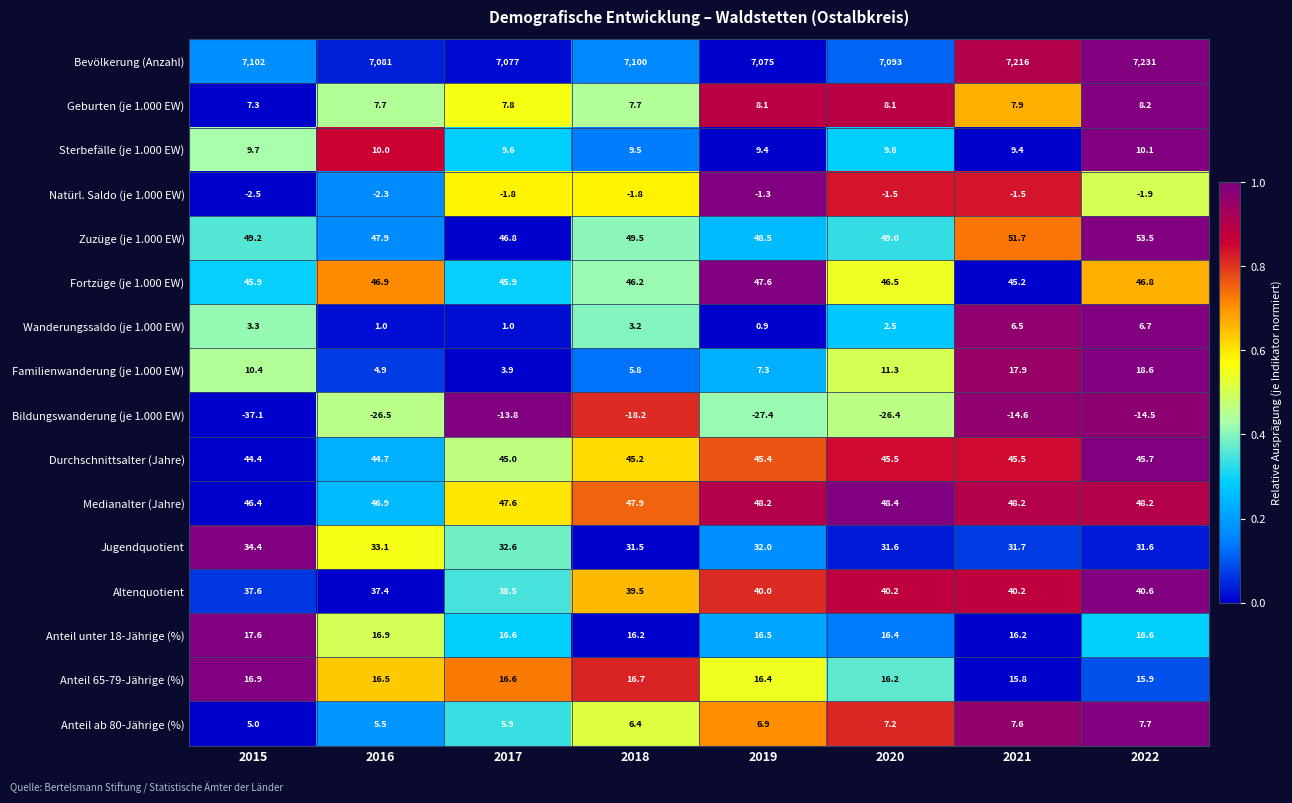

Rank the series by their maximum value, from lowest to highest.

Bildungswanderung (je 1.000 EW), Natürl. Saldo (je 1.000 EW), Wanderungssaldo (je 1.000 EW), Anteil ab 80-Jährige (%), Geburten (je 1.000 EW), Sterbefälle (je 1.000 EW), Anteil 65-79-Jährige (%), Anteil unter 18-Jährige (%), Familienwanderung (je 1.000 EW), Jugendquotient, Altenquotient, Durchschnittsalter (Jahre), Fortzüge (je 1.000 EW), Medianalter (Jahre), Zuzüge (je 1.000 EW), Bevölkerung (Anzahl)